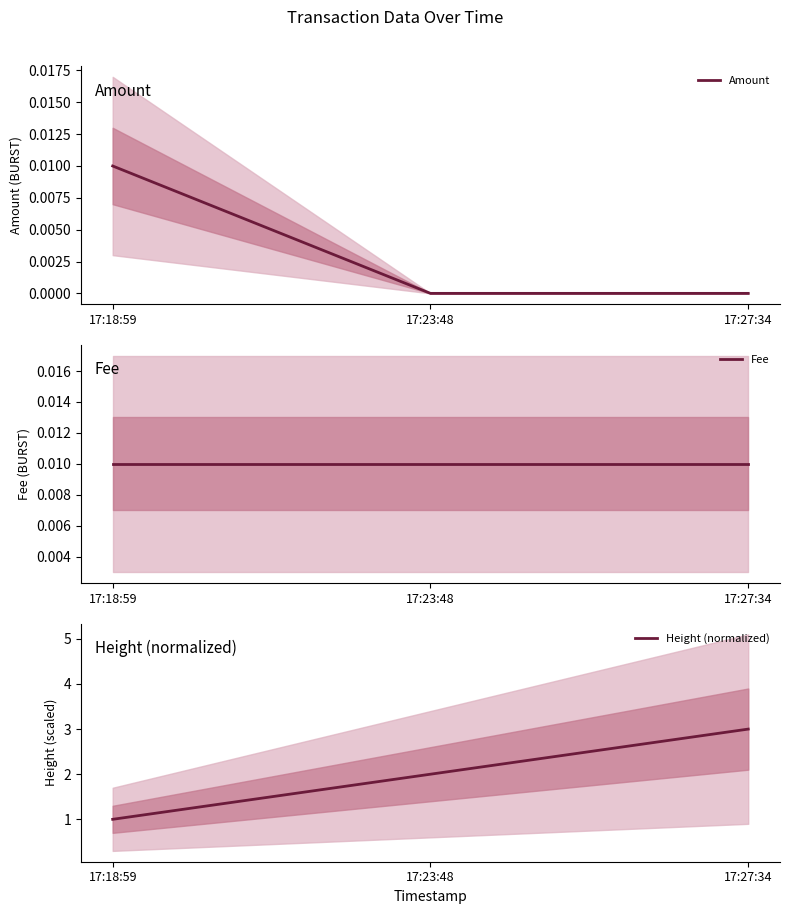

Rank the series at 17:27:34 from highest to lowest value.

Height (normalized), Fee, Amount